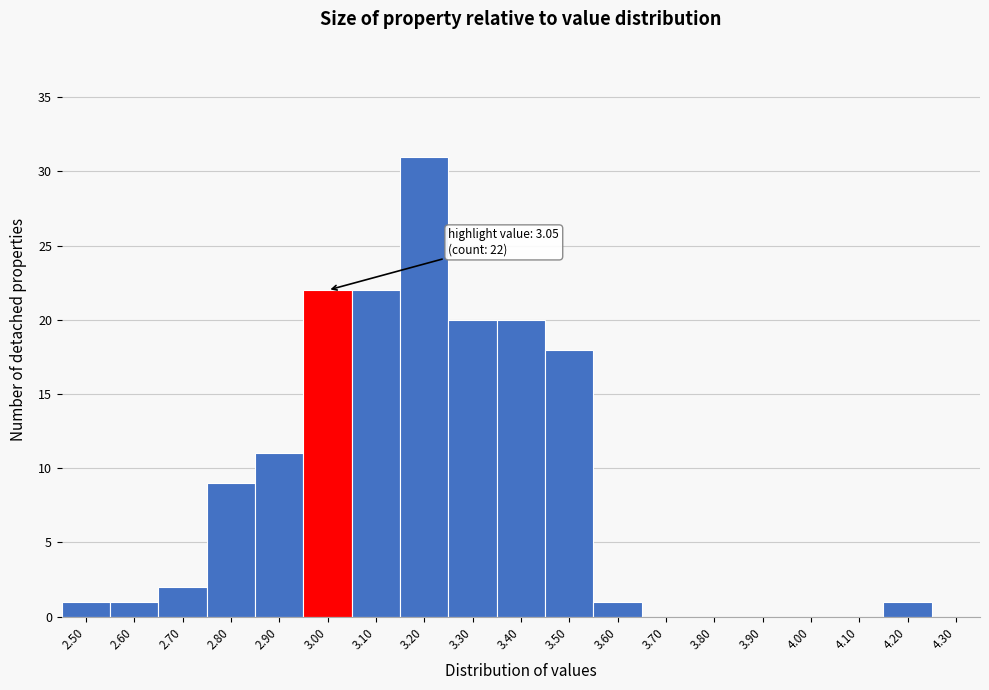

Reading left to right, what are all the values shown in this chart?

2.50=1	2.60=1	2.70=2	2.80=9	2.90=11	3.00=22	3.10=22	3.20=31	3.30=20	3.40=20	3.50=18	3.60=1	3.70=0	3.80=0	3.90=0	4.00=0	4.10=0	4.20=1	4.30=0